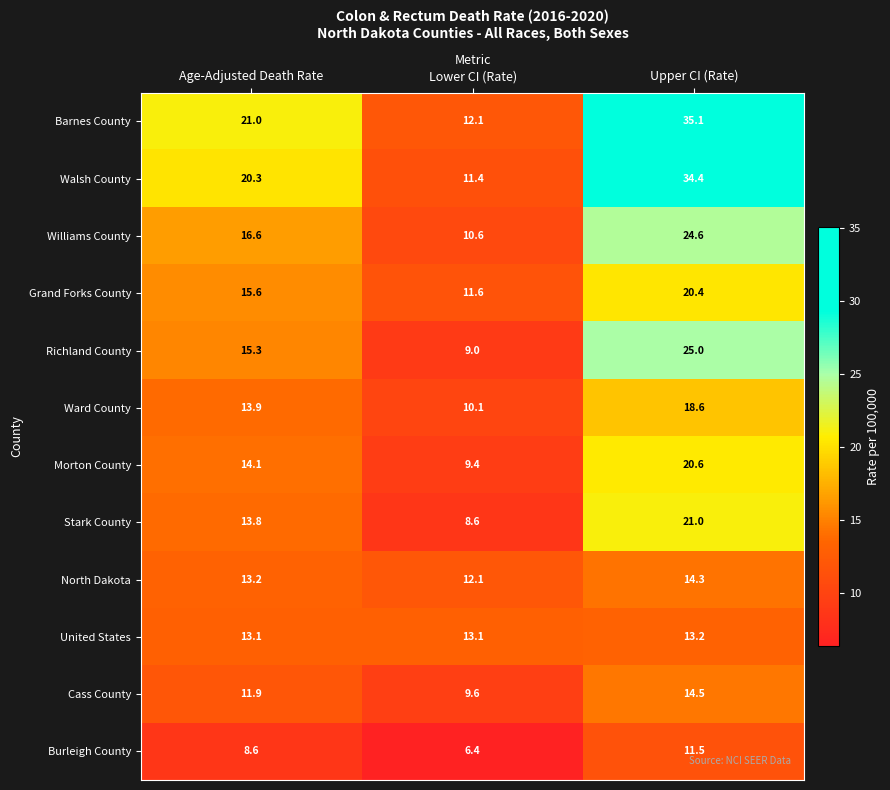

The value of Cass County at Age-Adjusted Death Rate is 21.3. True or false?

False